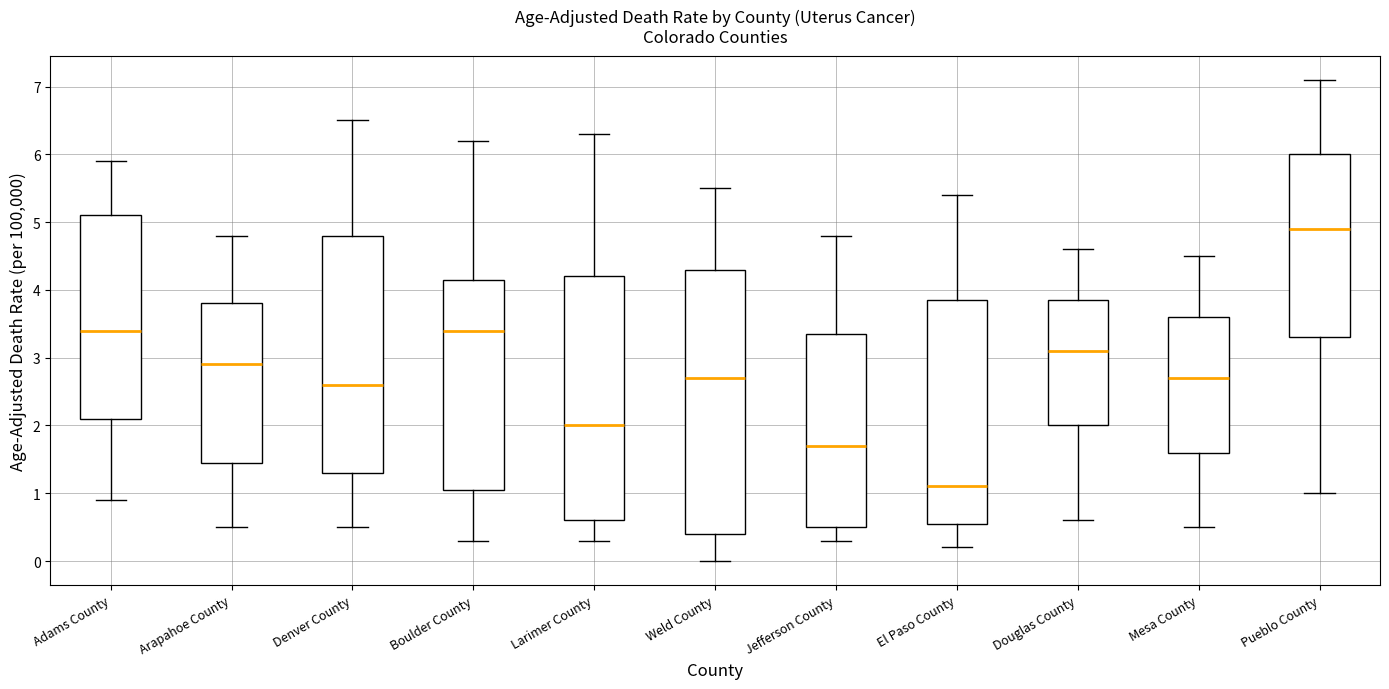

Reading left to right, read every box against the y-axis: the position of its median line, the range the box covers, and the ends of its whiskers. The values are not printed on the chart, so give them approximately, as read against the axis.

Adams County: median 3.4, box 2.1 to 5.1, whiskers 0.9 to 5.9
Arapahoe County: median 2.9, box 1.5 to 3.8, whiskers 0.5 to 4.8
Denver County: median 2.6, box 1.3 to 4.8, whiskers 0.5 to 6.5
Boulder County: median 3.4, box 1.1 to 4.2, whiskers 0.3 to 6.2
Larimer County: median 2.0, box 0.6 to 4.2, whiskers 0.3 to 6.3
Weld County: median 2.7, box 0.4 to 4.3, whiskers 0.0 to 5.5
Jefferson County: median 1.7, box 0.5 to 3.4, whiskers 0.3 to 4.8
El Paso County: median 1.1, box 0.6 to 3.9, whiskers 0.2 to 5.4
Douglas County: median 3.1, box 2.0 to 3.9, whiskers 0.6 to 4.6
Mesa County: median 2.7, box 1.6 to 3.6, whiskers 0.5 to 4.5
Pueblo County: median 4.9, box 3.3 to 6.0, whiskers 1.0 to 7.1